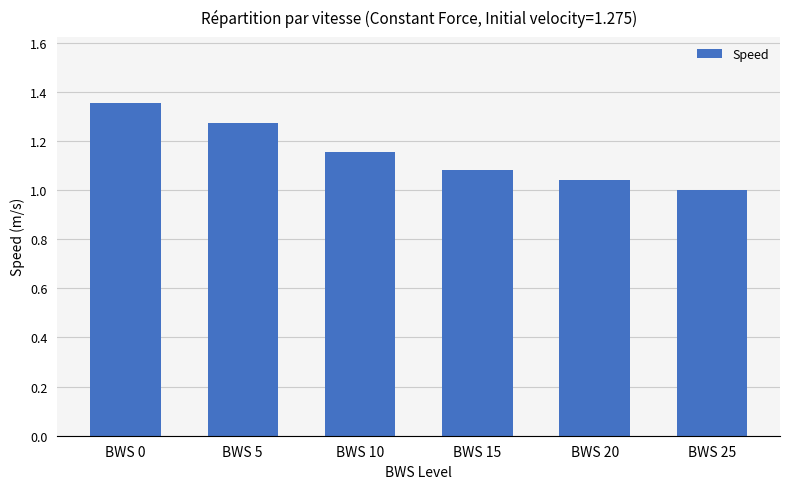

What is the difference between the second highest and second lowest values?

0.2